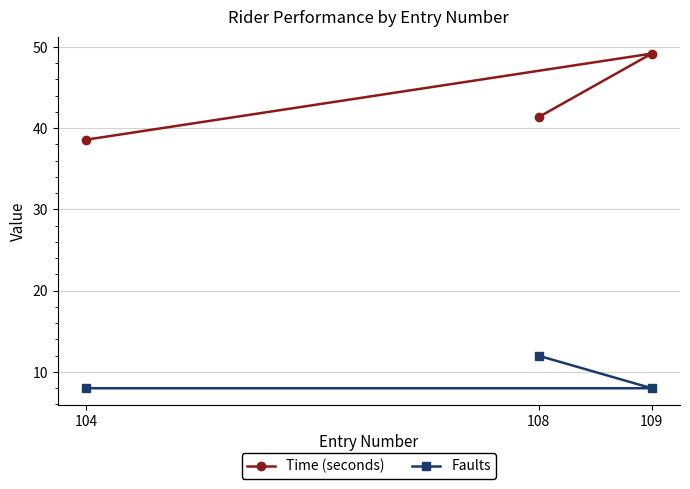

Count the number of categories in the chart.

3